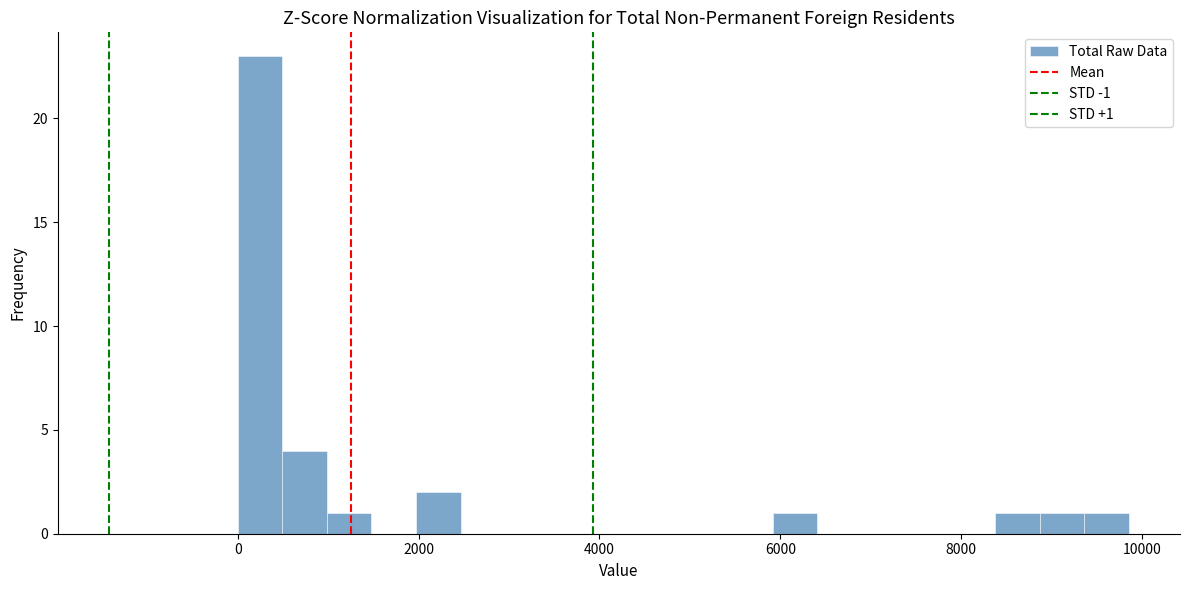

Around what value on the x-axis is the tallest bar? Give the approximate position of its centre, as read against the axis.

200